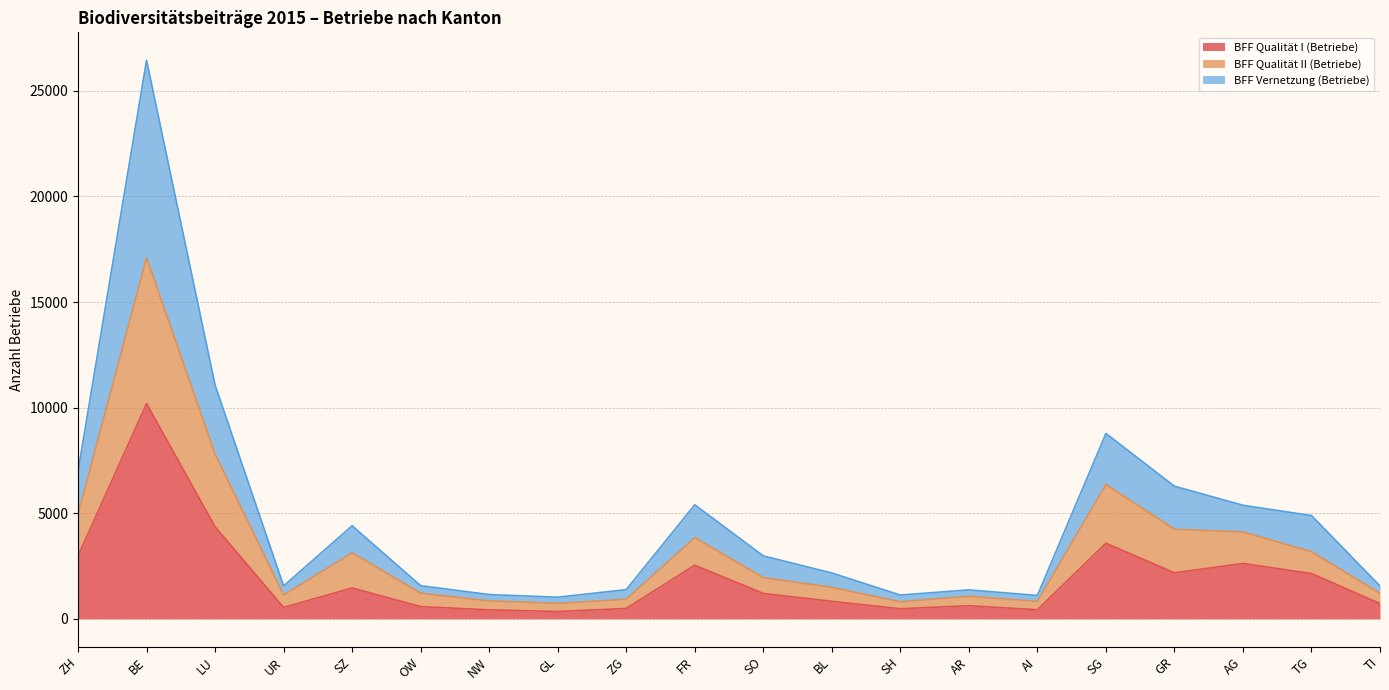

Reading left to right, extract all data points from this chart.

BFF Qualität I (Betriebe): ZH=2981	BE=10189	LU=4358	UR=541	SZ=1463	OW=578	NW=426	GL=346	ZG=491	FR=2538	SO=1202	BL=829	SH=479	AR=618	AI=432	SG=3579	GR=2180	AG=2620	TG=2146	TI=723
BFF Qualität II (Betriebe): ZH=4956	BE=17100	LU=7799	UR=1128	SZ=3126	OW=1215	NW=849	GL=734	ZG=928	FR=3846	SO=1953	BL=1492	SH=807	AR=1071	AI=823	SG=6364	GR=4241	AG=4115	TG=3176	TI=1209
BFF Vernetzung (Betriebe): ZH=6986	BE=26447	LU=11068	UR=1558	SZ=4406	OW=1569	NW=1150	GL=1025	ZG=1382	FR=5401	SO=2981	BL=2171	SH=1127	AR=1370	AI=1107	SG=8777	GR=6280	AG=5378	TG=4890	TI=1556